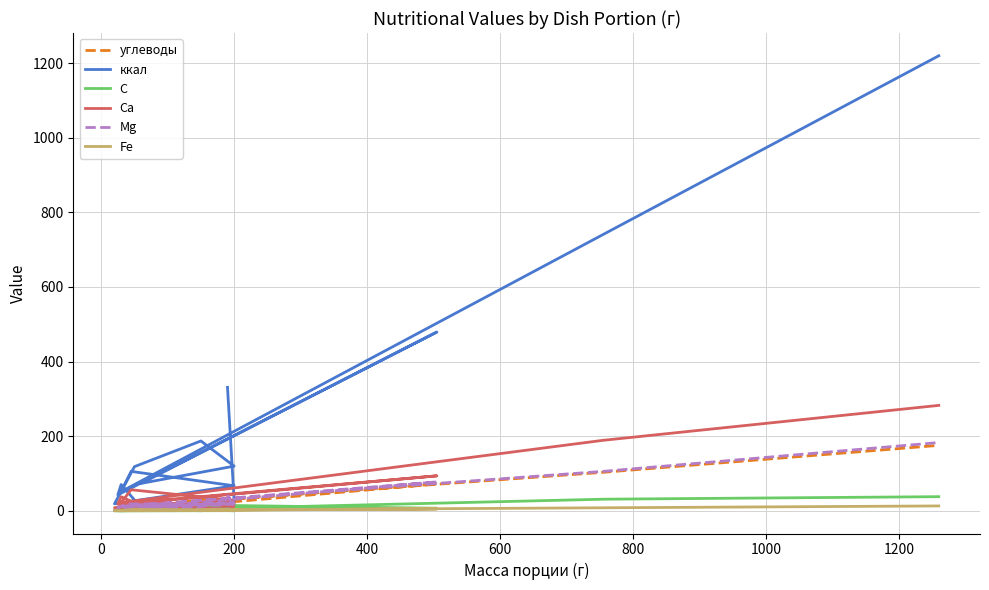

What are all the series names shown in the legend?

углеводы, ккал, С, Са, Mg, Fe